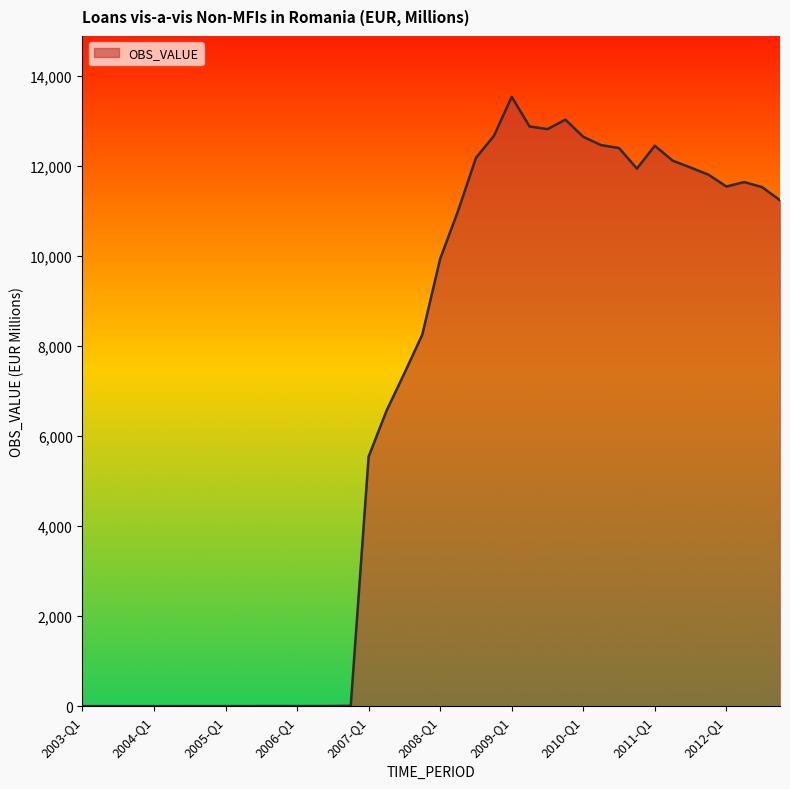

What is the maximum value shown in the chart?

13538.6